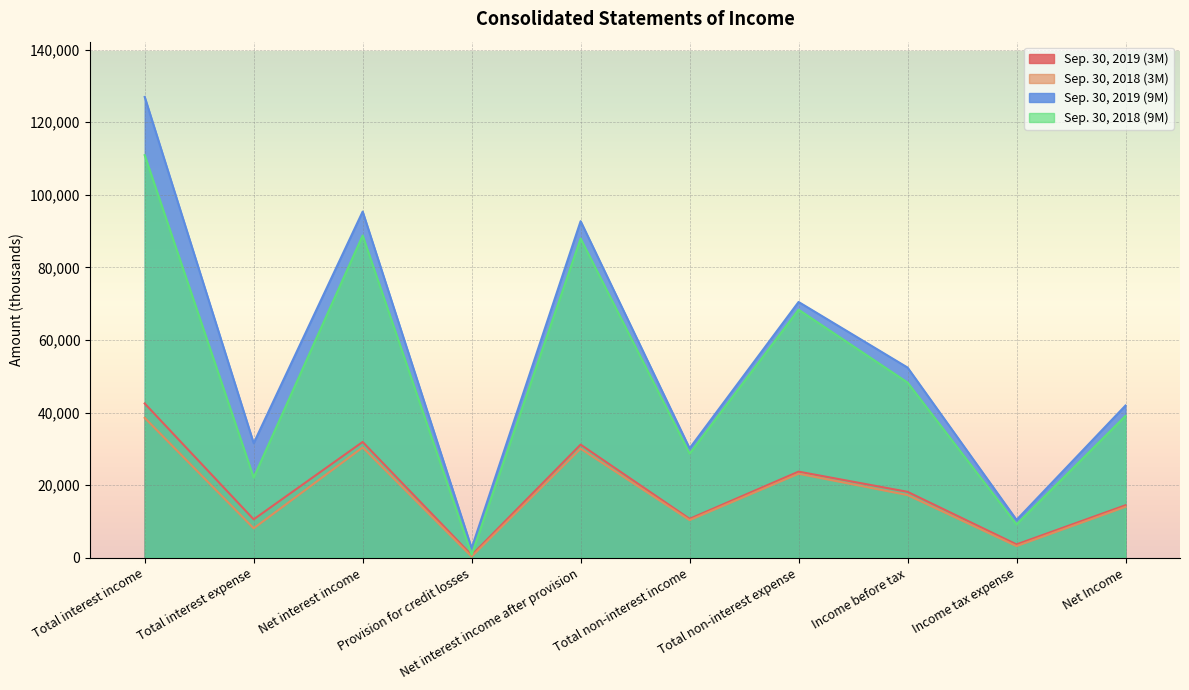

What is the difference between the second highest and minimum values in the Sep. 30, 2018 (3M) series?

30069